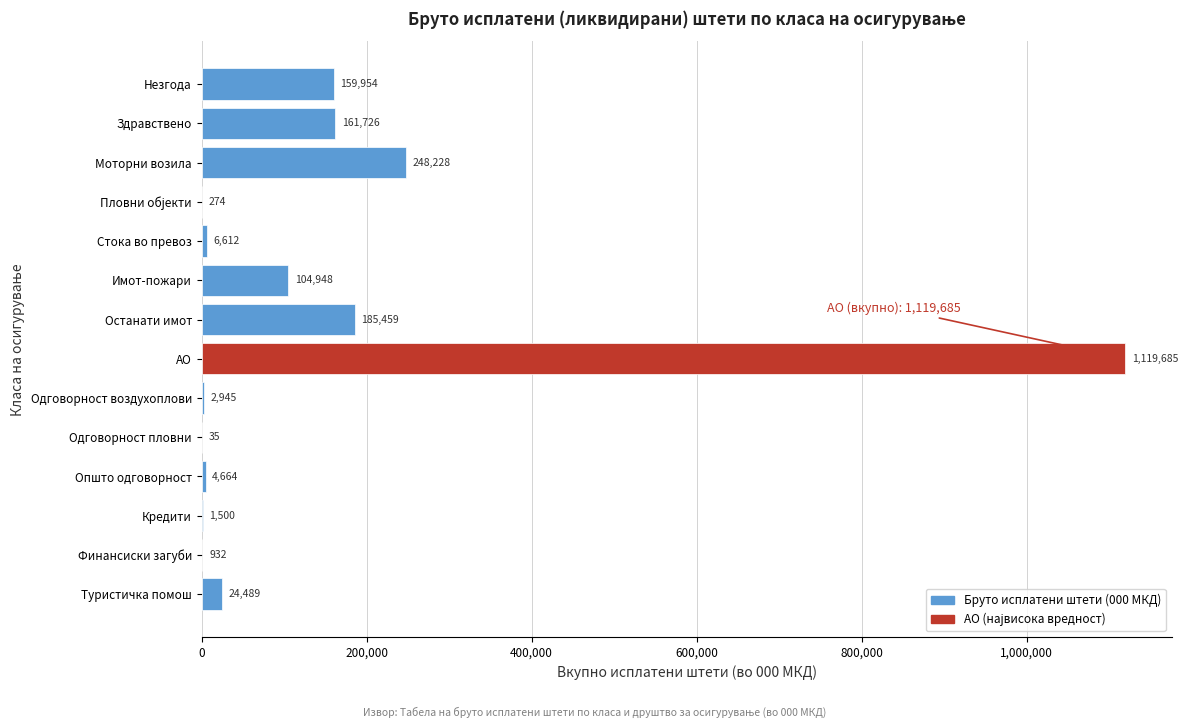

At which label is the value closest to 559860?

Моторни возила